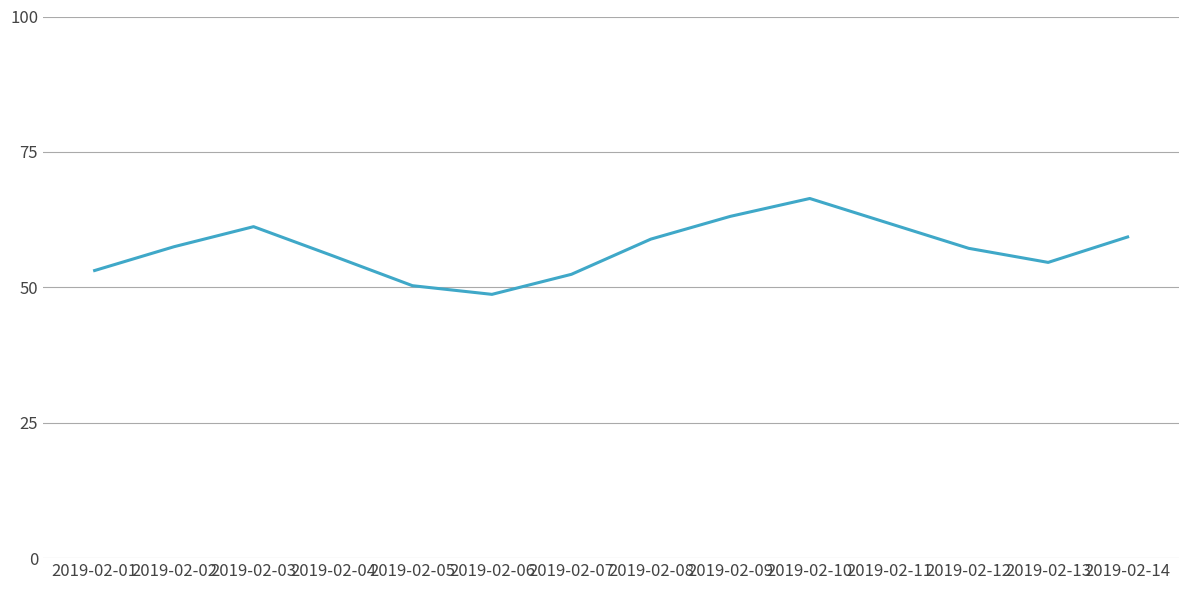

Which category has the highest value across all series?

2019-02-10